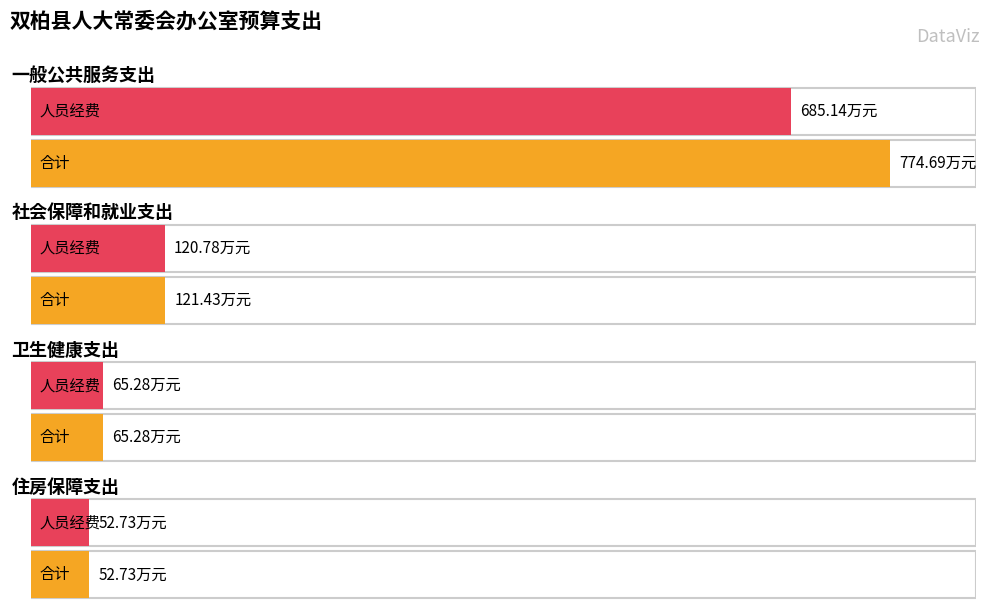

Is it true that 人员经费 equals 52.7 at 住房保障支出?

True